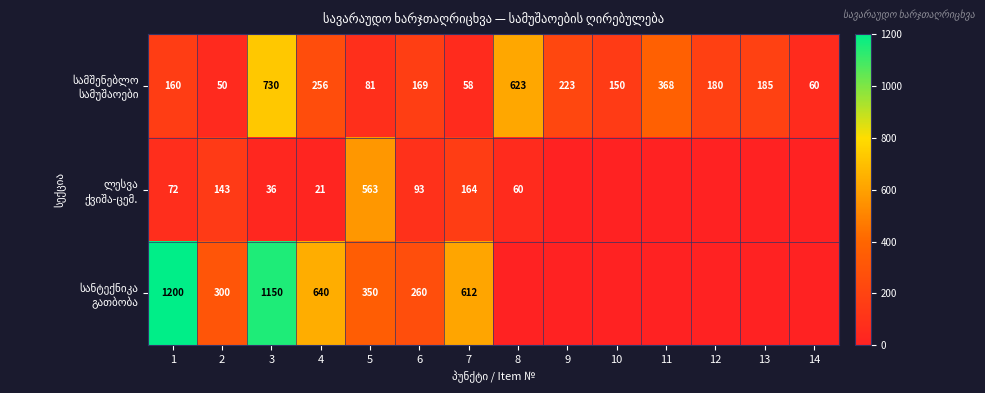

What is the total value across all series at 7?

834